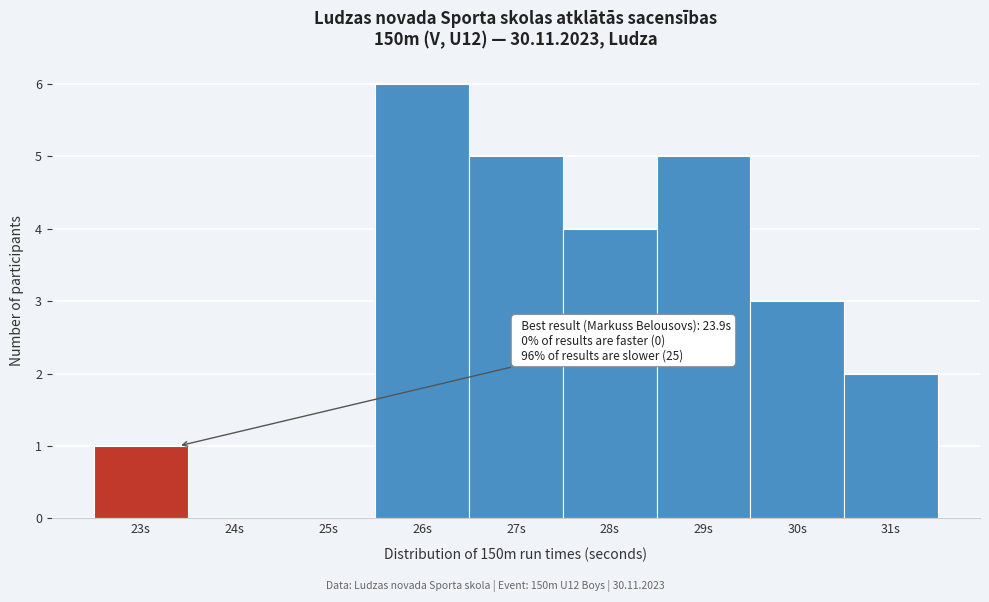

Reading right to left, what are all the values shown in this chart?

31s=2	30s=3	29s=5	28s=4	27s=5	26s=6	25s=0	24s=0	23s=1